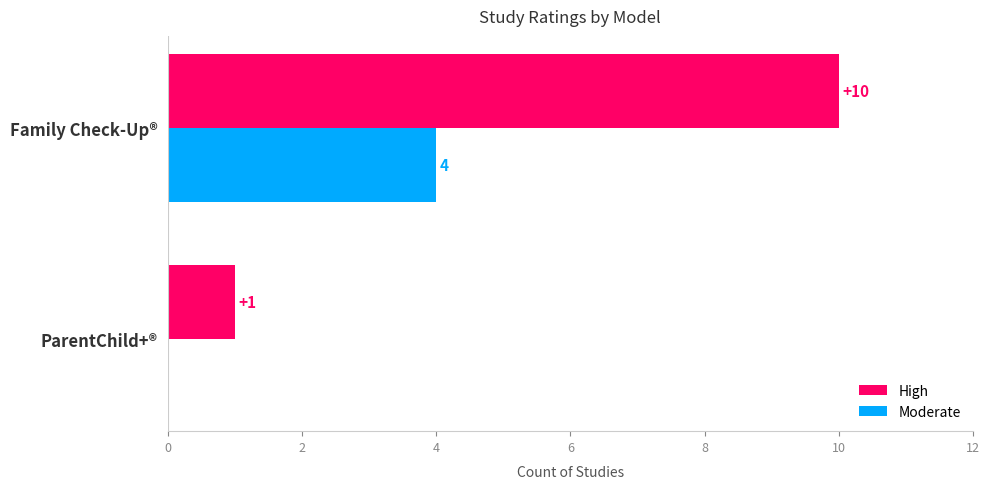

What is the sum of all High values?

11